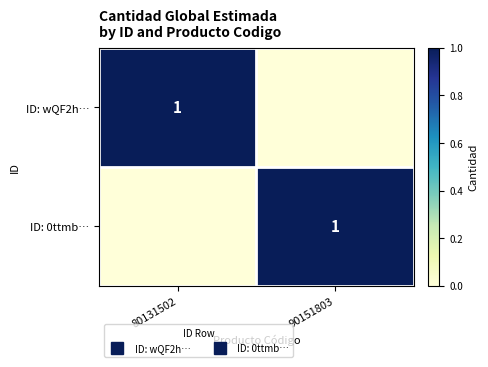

How many positive values does the ID: 0ttmb… series have?

1